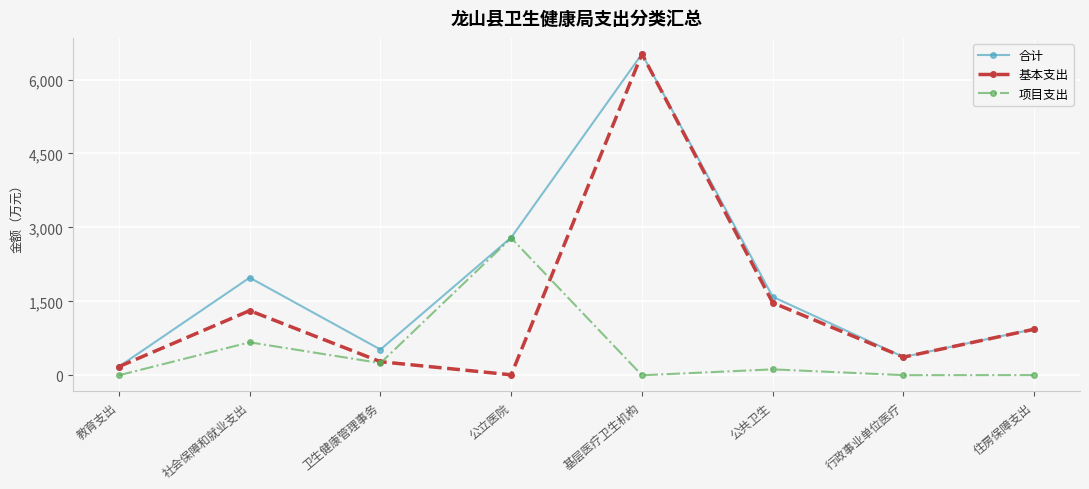

Rank the series by their average value, from highest to lowest.

合计, 基本支出, 项目支出